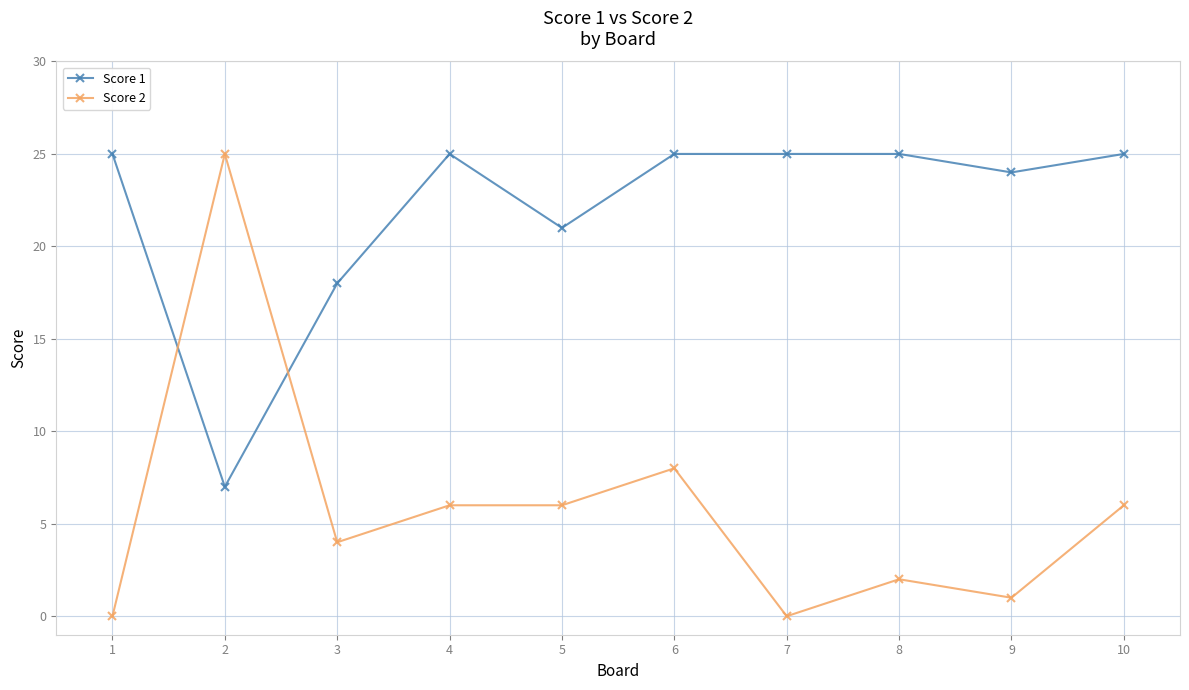

Rank the series at 7 from lowest to highest value.

Score 2, Score 1